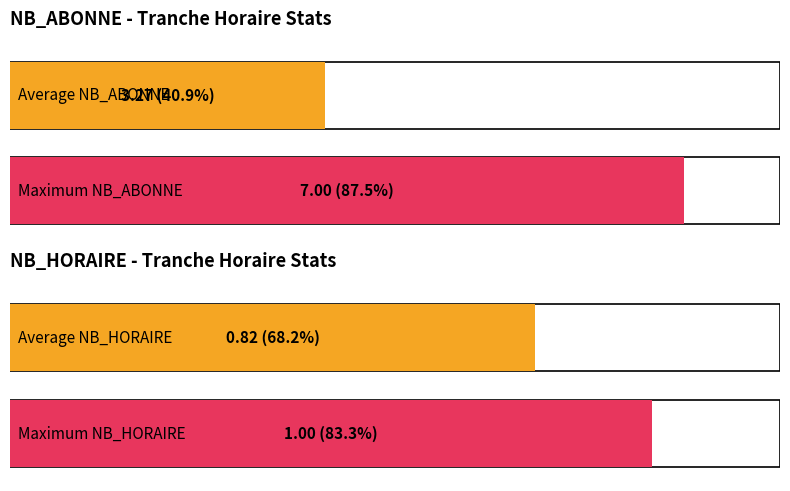

Rank the series at 10 from lowest to highest value.

NB_HORAIRE, NB_ABONNE